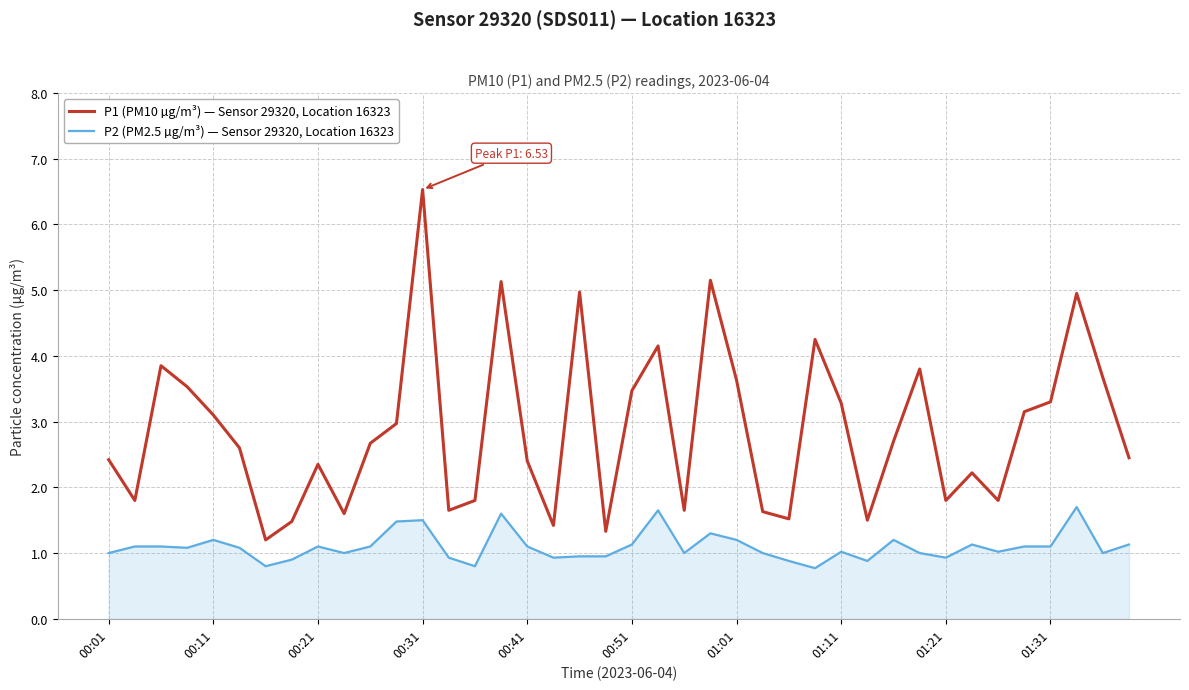

Which series has the widest spread of values?

P1 (PM10 µg/m³) — Sensor 29320, Location 16323